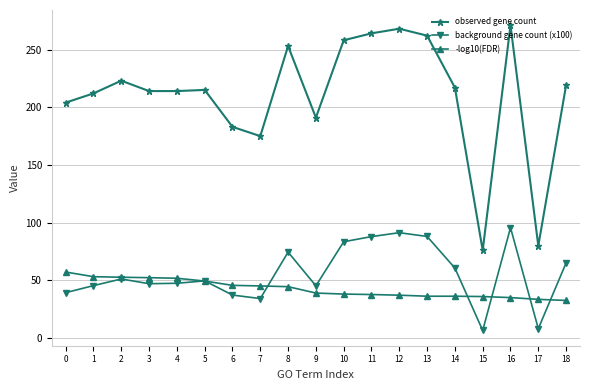

True or false: background gene count (x100) has more than 0 interior local peaks.

True